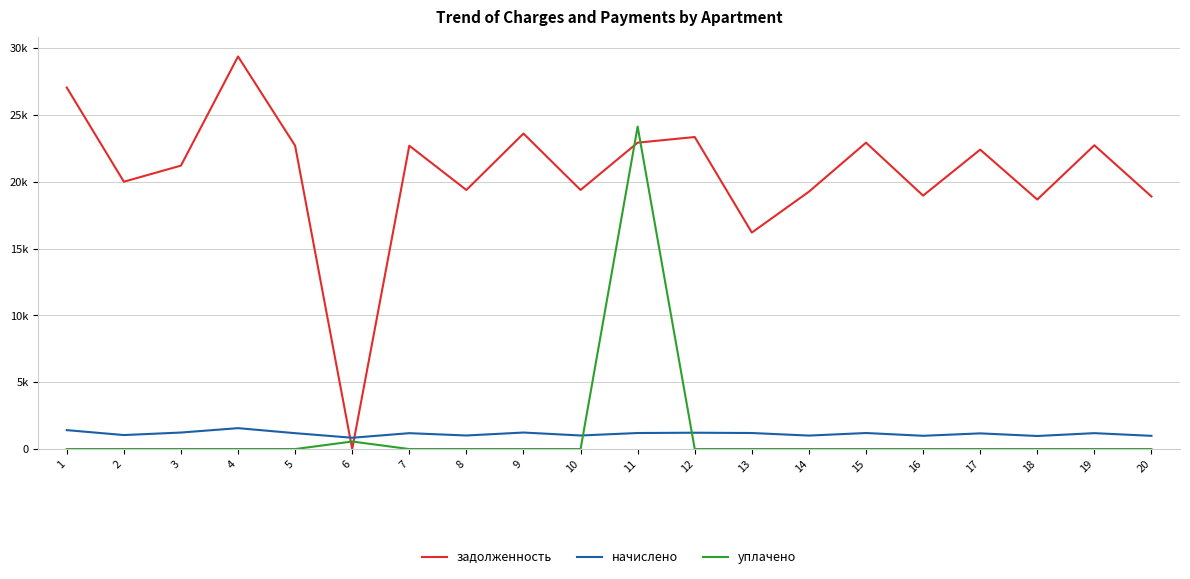

Reading right to left, list all the values displayed in this chart.

задолженность: 20=18905.6	19=22738.8	18=18678.4	17=22414.0	16=18970.7	15=22933.7	14=19263.0	13=16205.0	12=23356.0	11=22933.7	10=19393.0	9=23615.9	8=19393.0	7=22706.3	6=0.0	5=22706.3	4=29385.3	3=21215.9	2=20010.1	1=27059.2
начислено: 20=990.0	19=1190.7	18=978.1	17=1173.7	16=993.4	15=1200.9	14=1008.7	13=1200.9	12=1223.0	11=1200.9	10=1015.5	9=1236.6	8=1015.5	7=1189.0	6=847.1	5=1189.0	4=1564.9	3=1236.6	2=1047.8	1=1416.9
уплачено: 20=0.0	19=0.0	18=0.0	17=0.0	16=0.0	15=0.0	14=0.0	13=0.0	12=0.0	11=24134.6	10=0.0	9=0.0	8=0.0	7=0.0	6=564.7	5=0.0	4=0.0	3=0.0	2=0.0	1=0.0